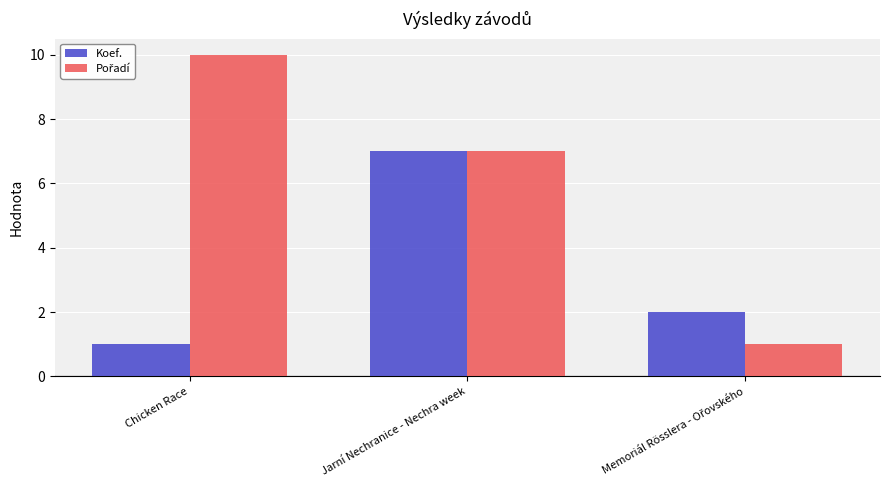

The Koef. series shows 3 at Jarní Nechranice - Nechra week. True or false?

False